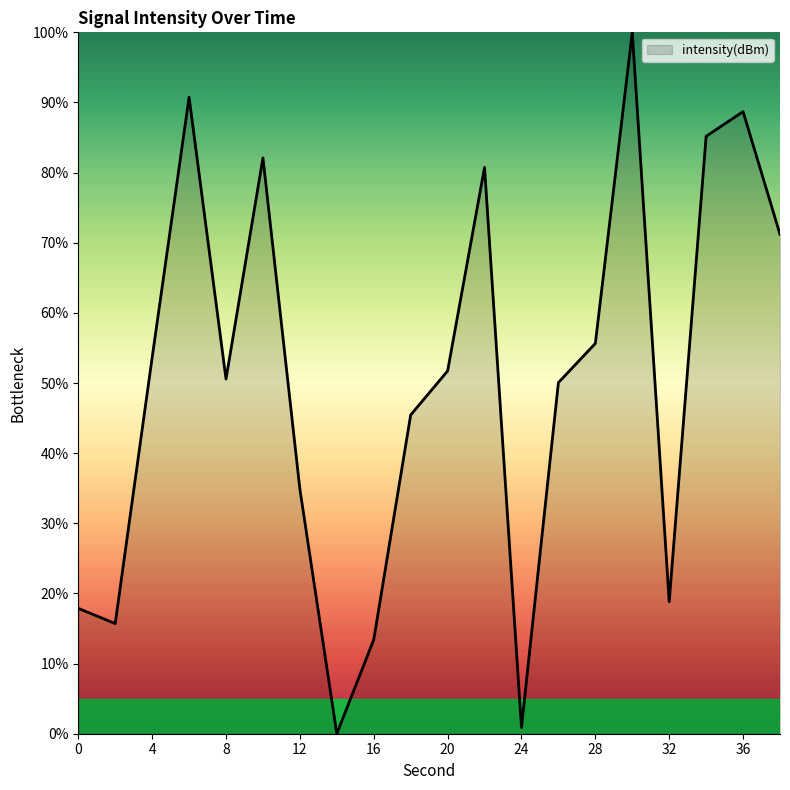

What is the difference between the maximum and minimum values?

100.0